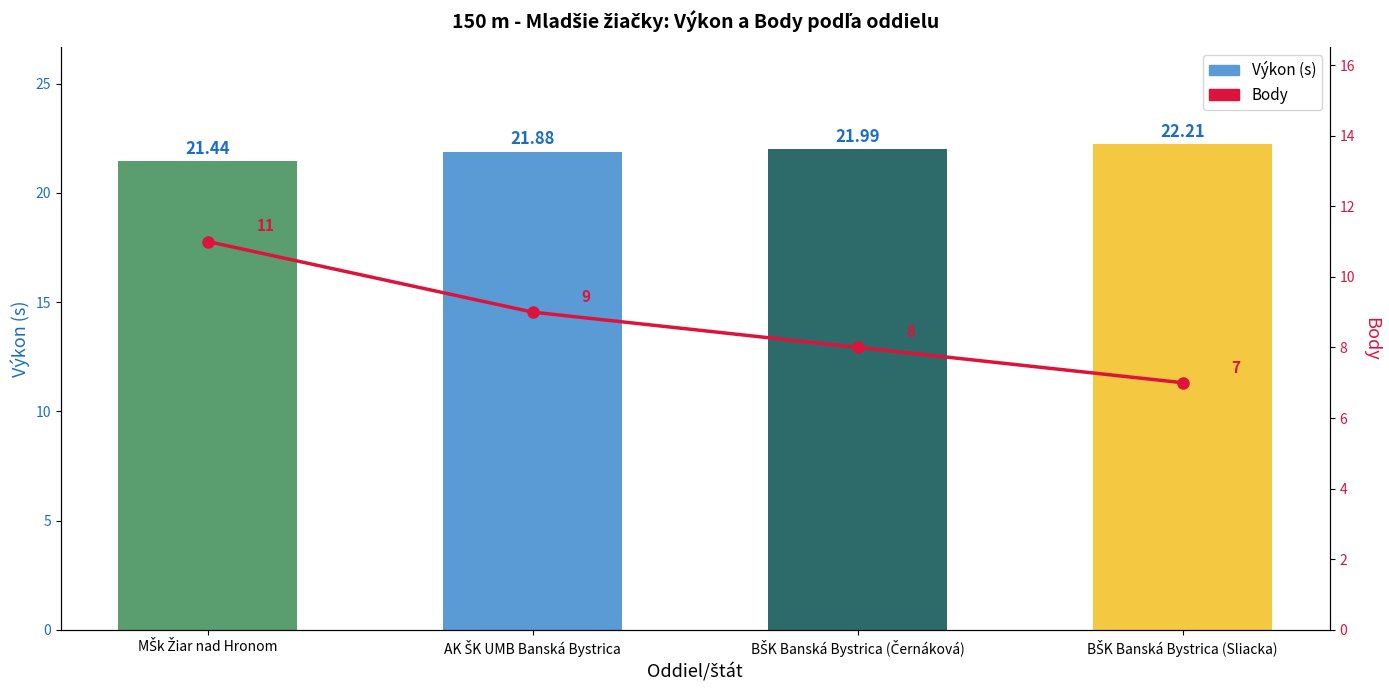

The Výkon (s) series shows 21.4 at MŠk Žiar nad Hronom. True or false?

True